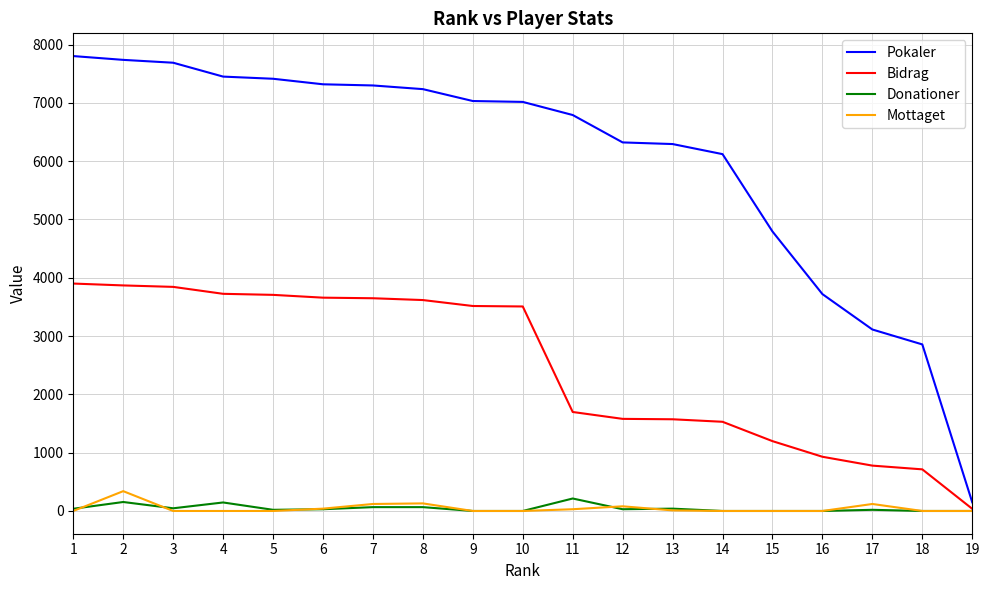

At which category is the sum across all series the highest?

2